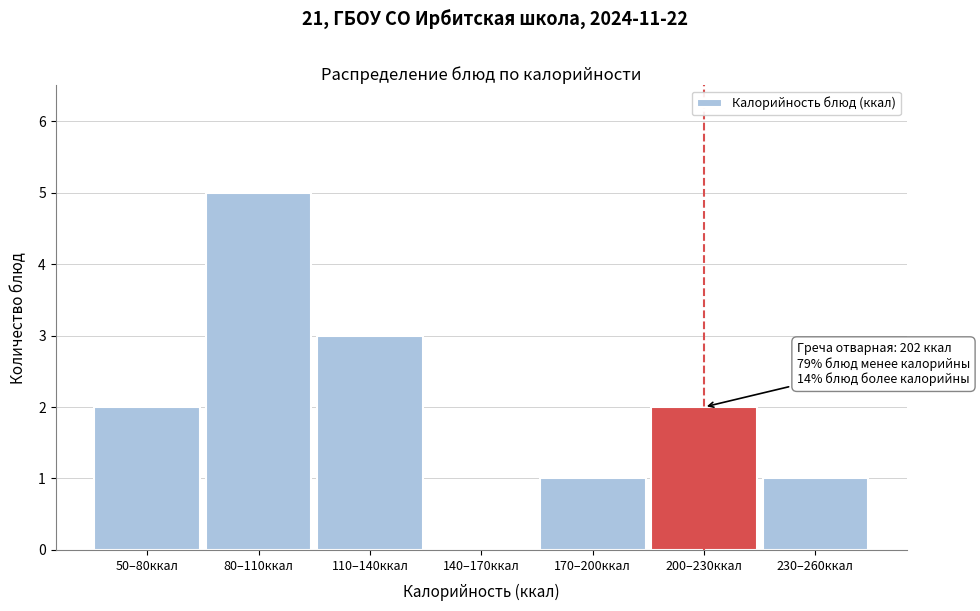

Reading left to right, extract all data points from this chart.

50–80ккал=2	80–110ккал=5	110–140ккал=3	140–170ккал=0	170–200ккал=1	200–230ккал=2	230–260ккал=1